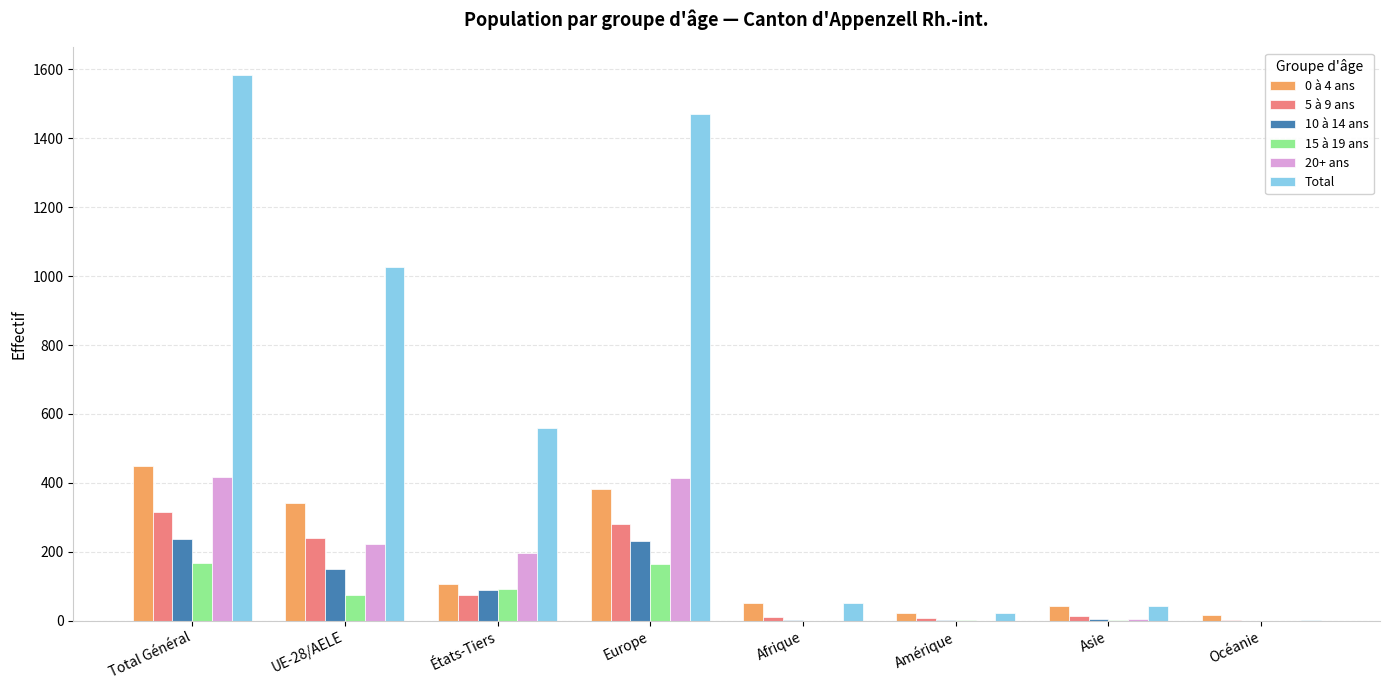

How many series are shown in this chart?

6